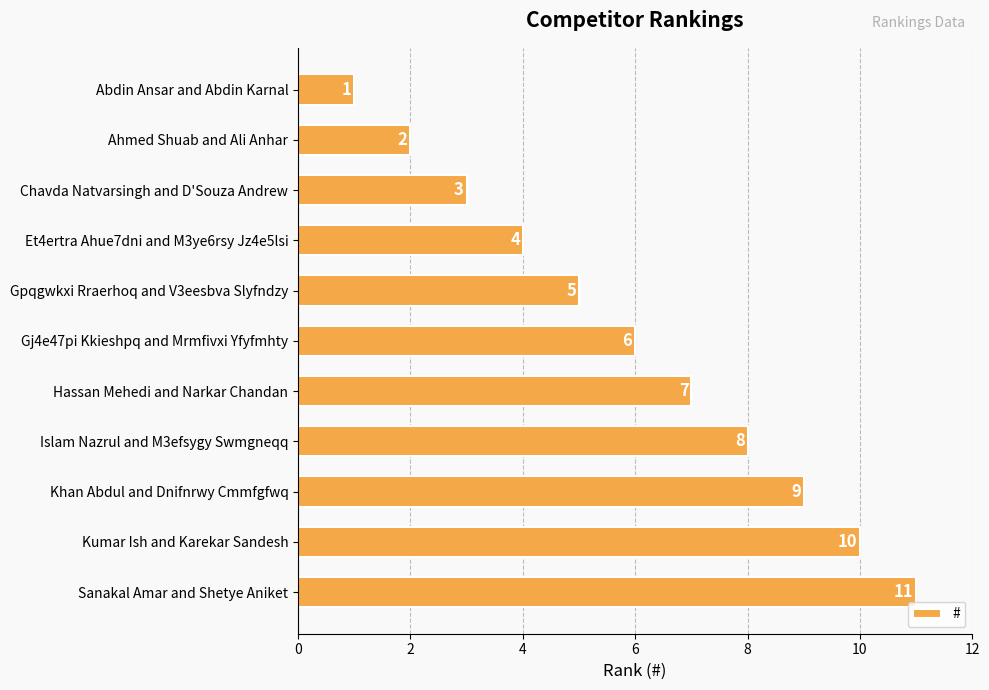

Between Islam Nazrul and M3efsygy Swmgneqq and Kumar Ish and Karekar Sandesh, which is larger?

Kumar Ish and Karekar Sandesh